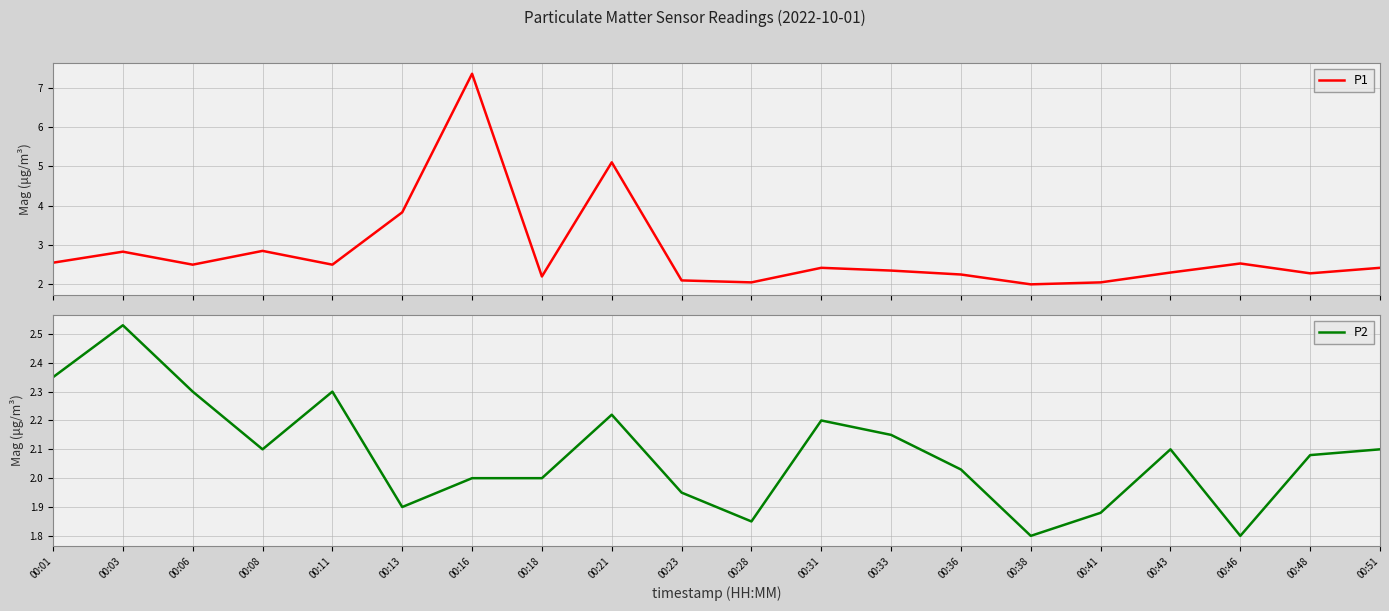

At which category is the sum across all series the highest?

00:16